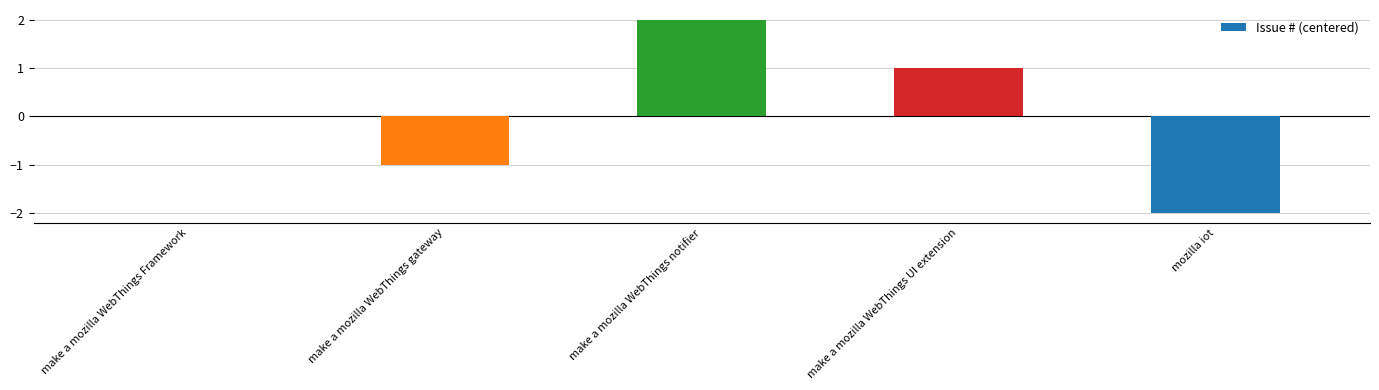

Are the bars horizontal?

No